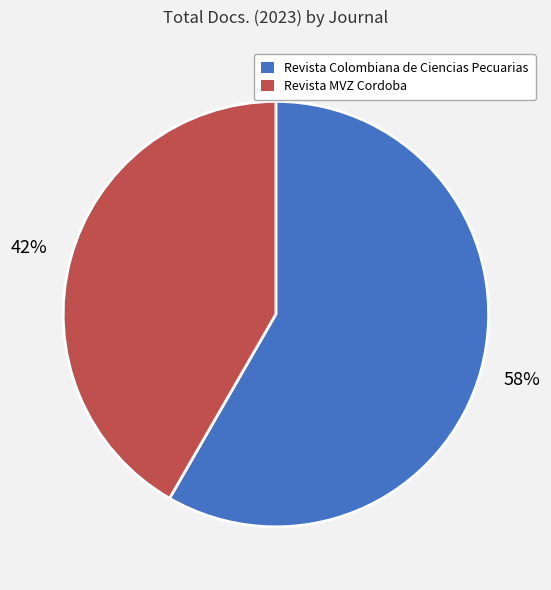

True or false: Revista Colombiana de Ciencias Pecuarias accounts for 63% of the total.

False